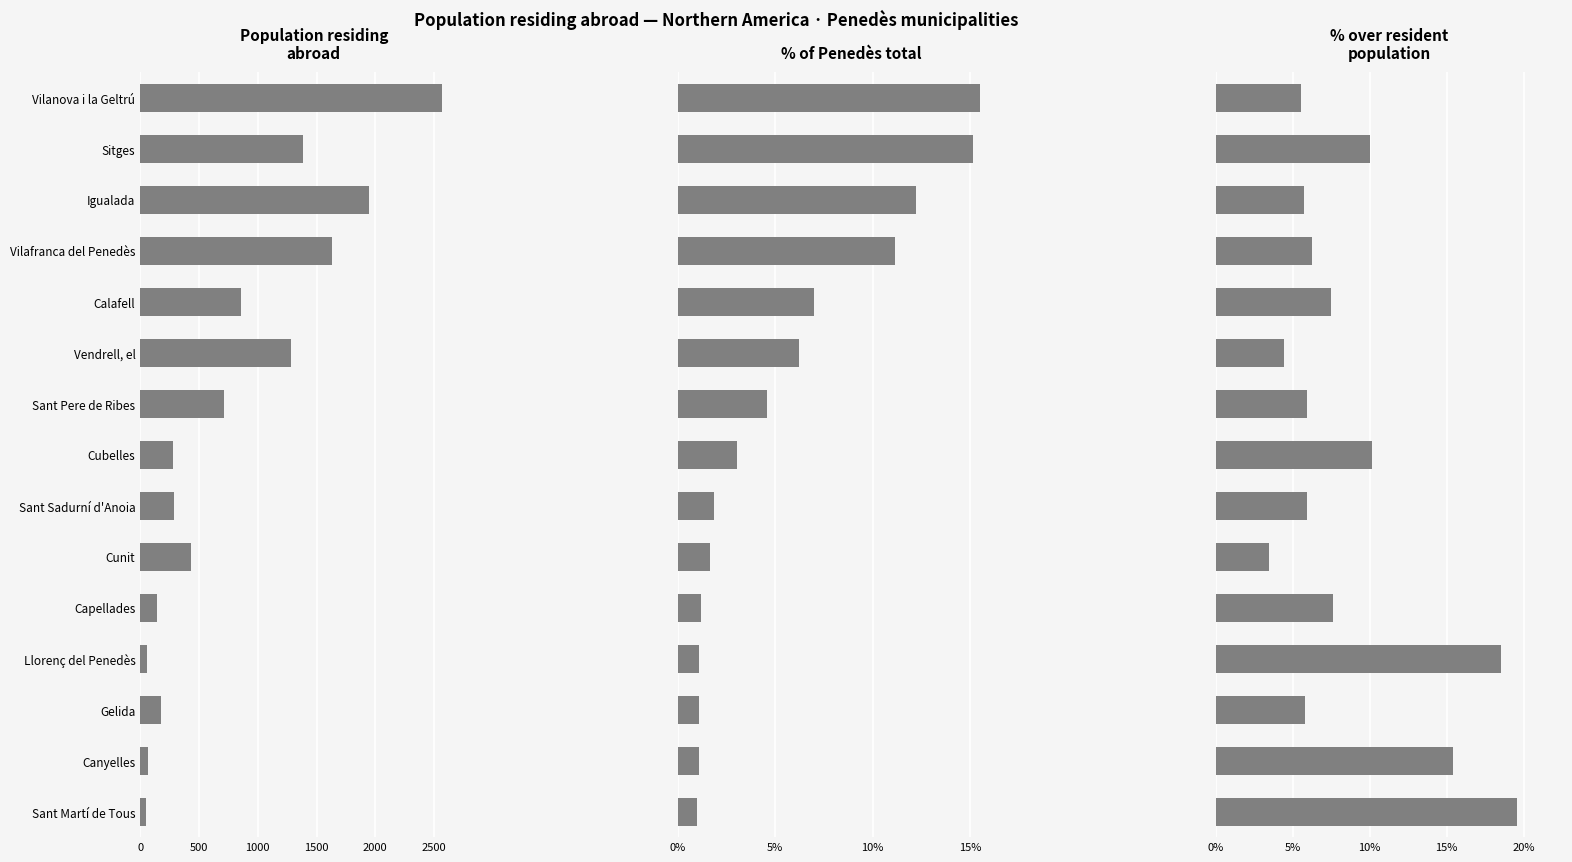

How many bars are there in each group?

3